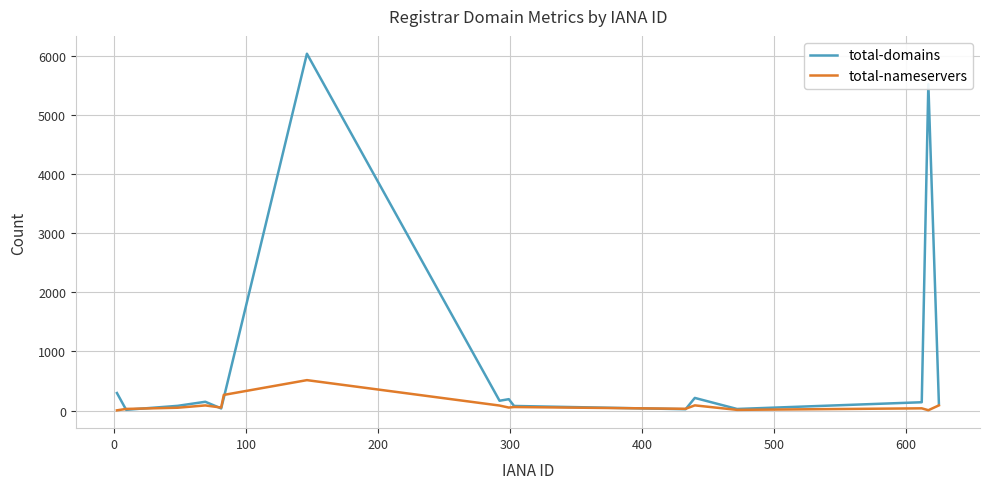

Which series has the largest range (max minus min)?

total-domains